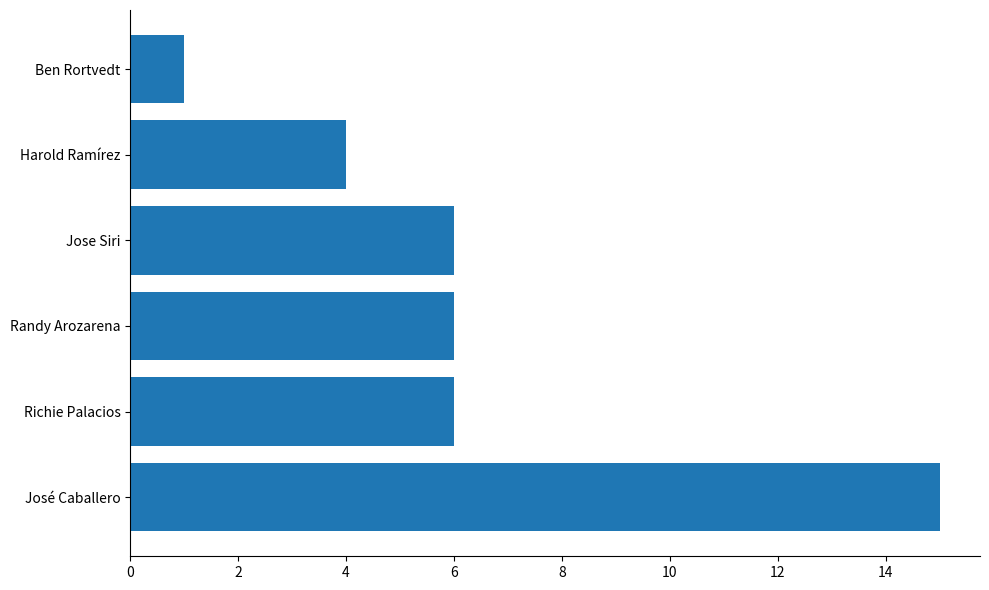

How many series are shown in this chart?

1